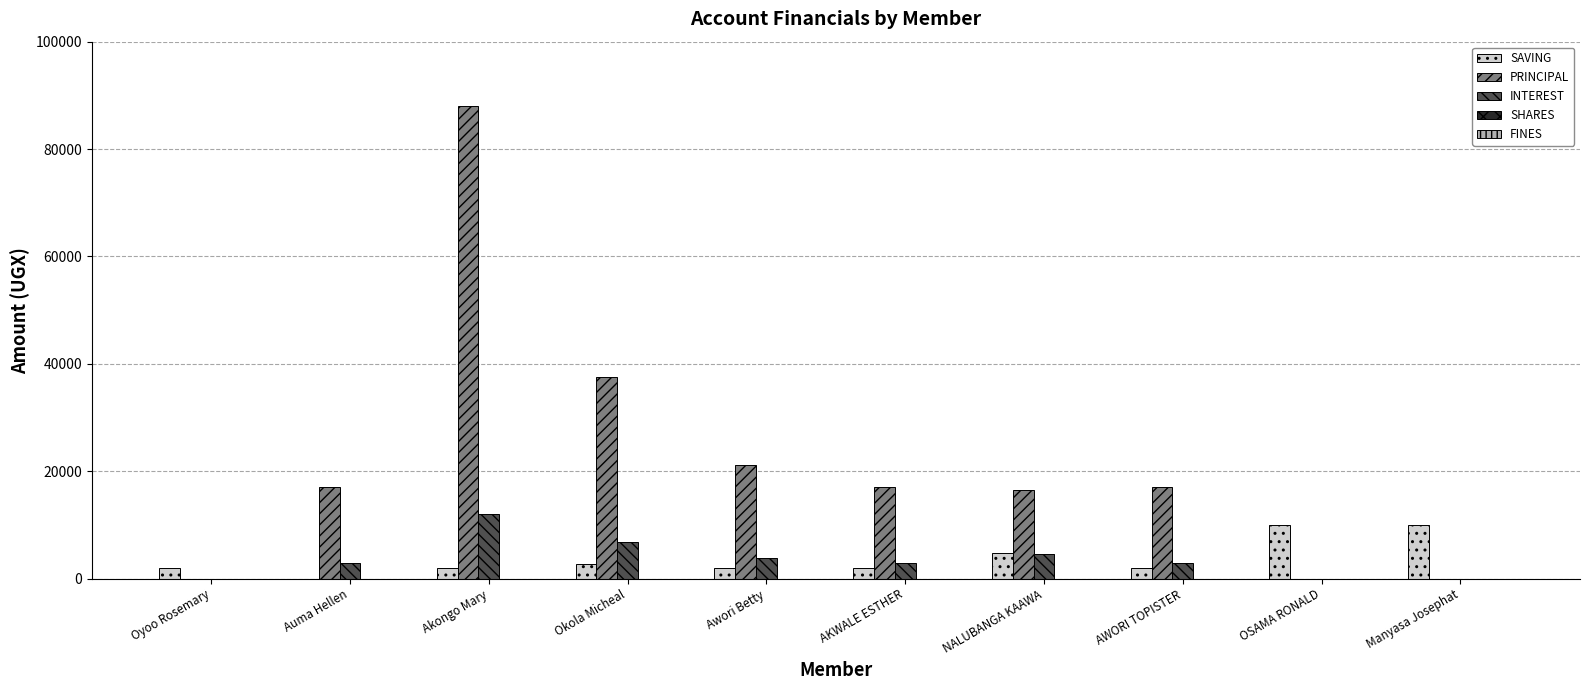

Between Akongo Mary and AWORI TOPISTER, which series saw the biggest shift?

PRINCIPAL